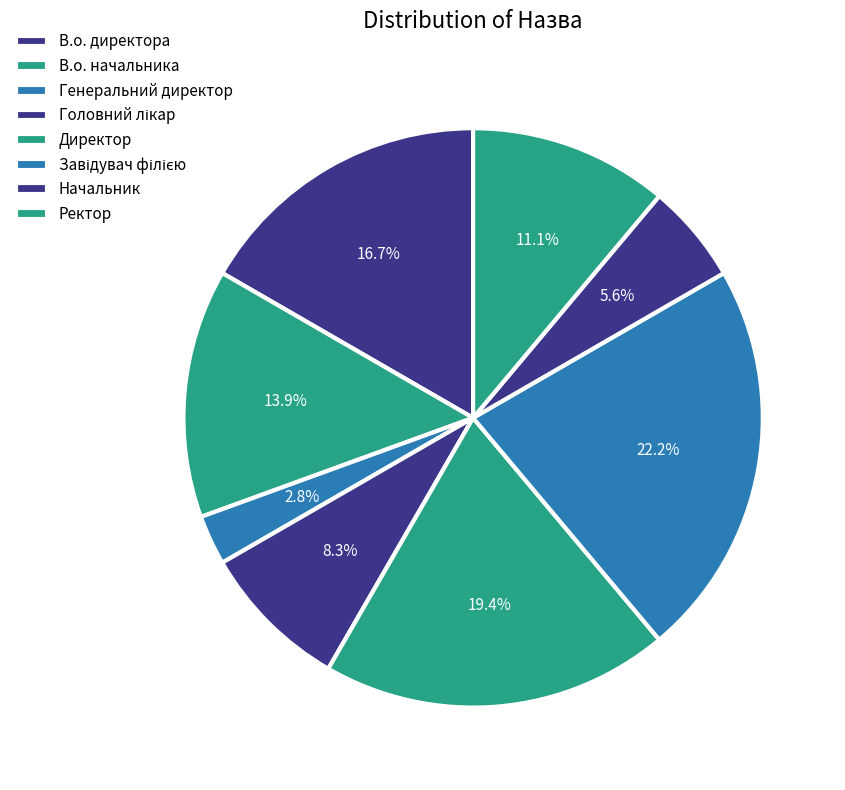

True or false: В.о. директора accounts for 17% of the total.

True